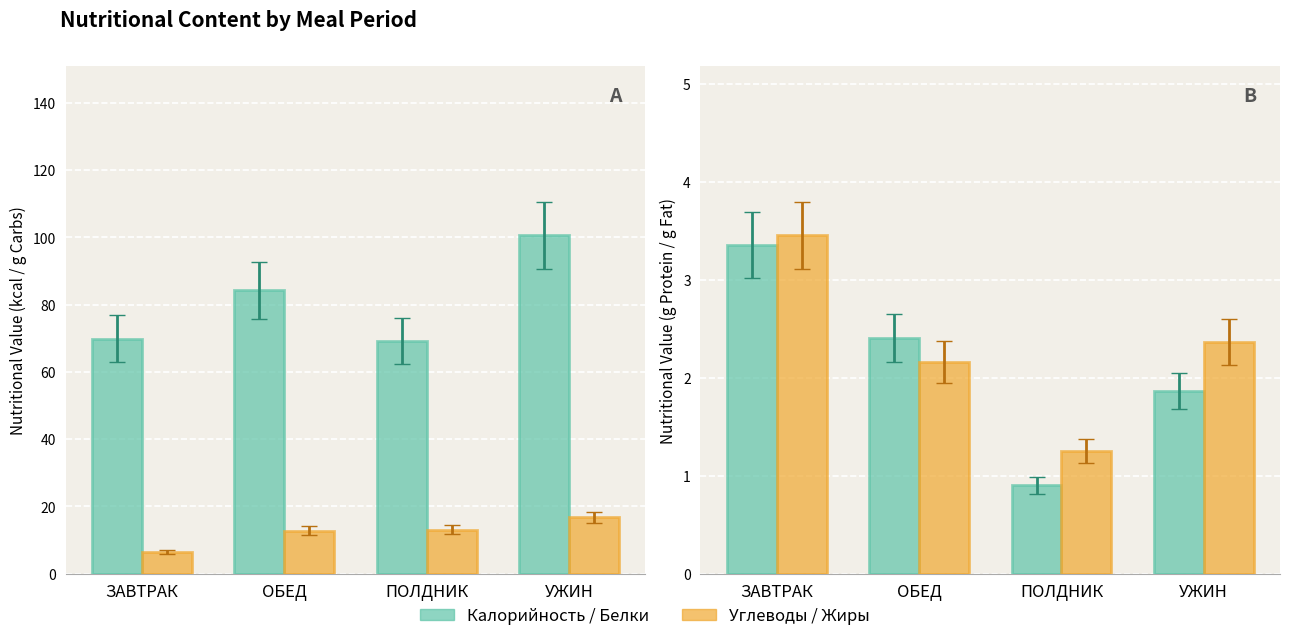

What is the difference between the highest and lowest values at ЗАВТРАК?

0.1